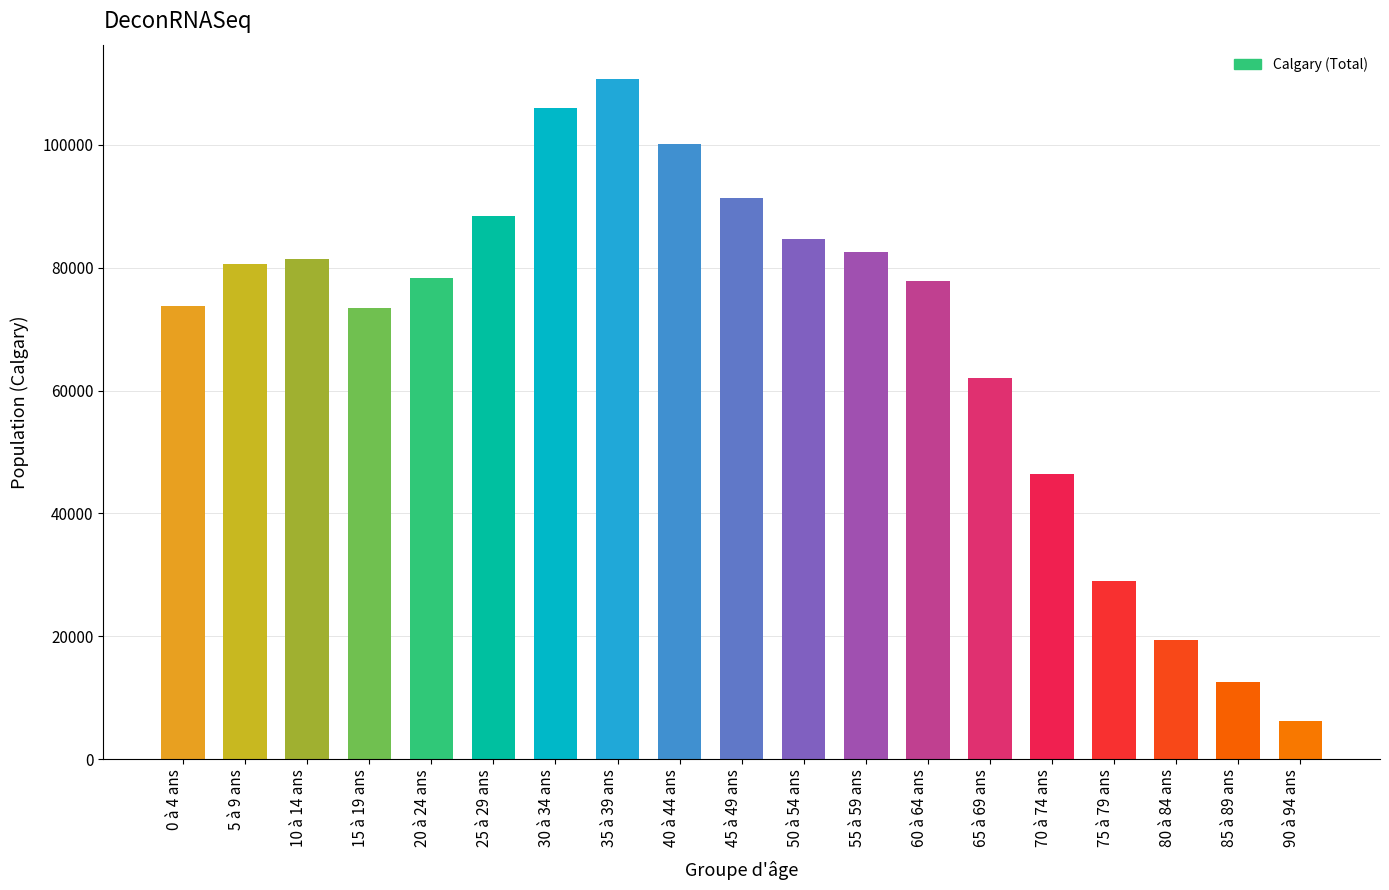

What is the average value?

68694